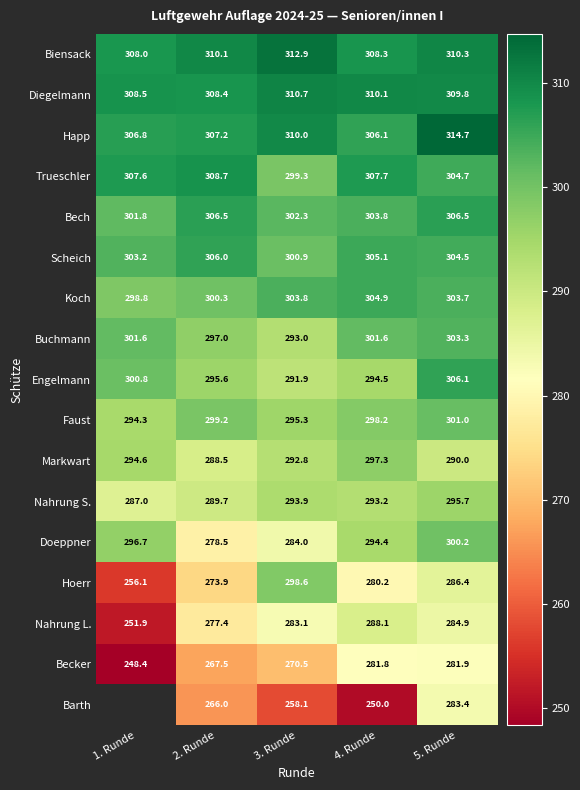

The value of Becker at 5. Runde is 281.9. True or false?

True